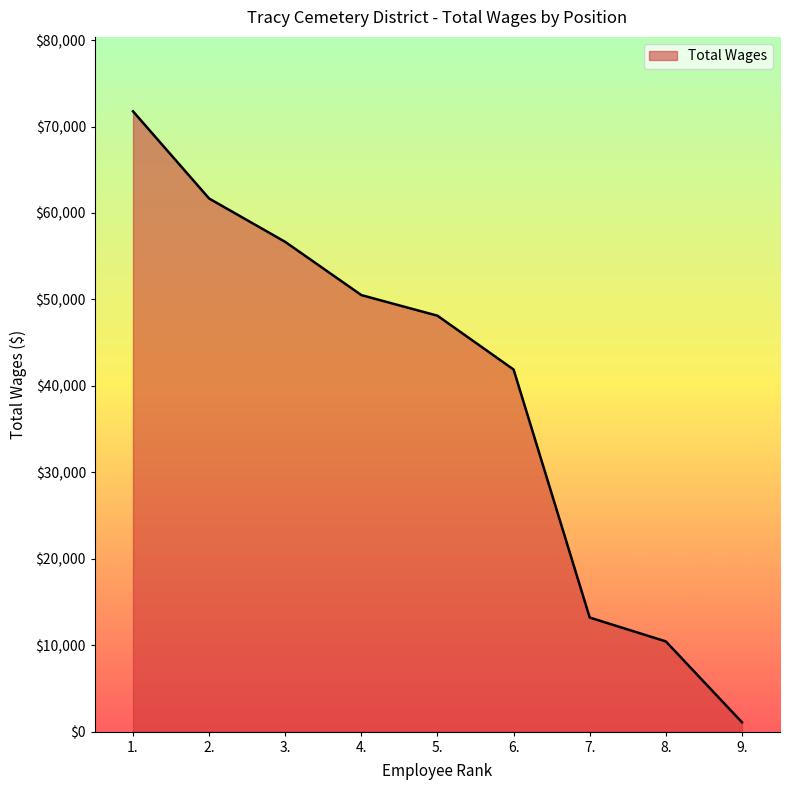

What is the maximum value shown in the chart?

71760